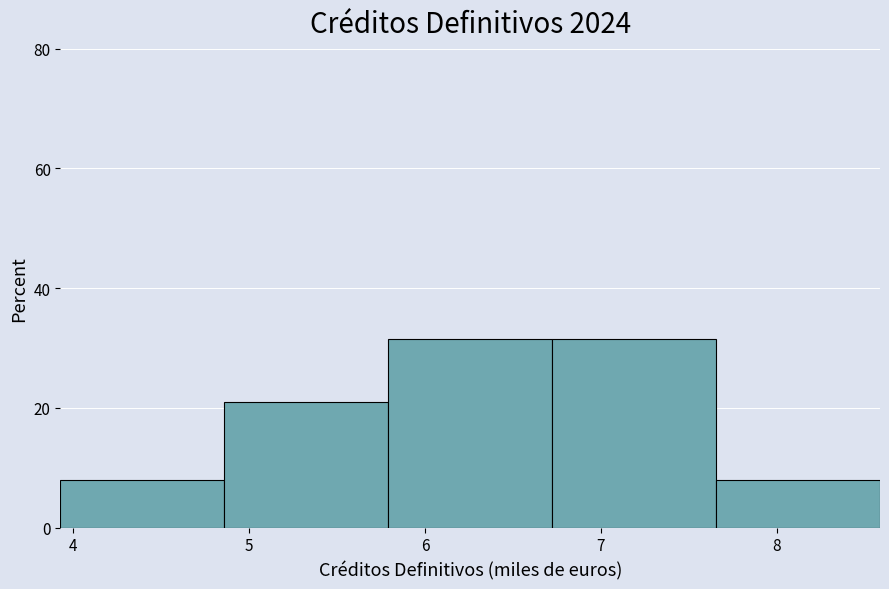

What is the height of the bar covering 4.9 to 5.8 on the x-axis? Neither the bar edges nor the heights are printed on the chart, so give them approximately, as read against the axes.

22